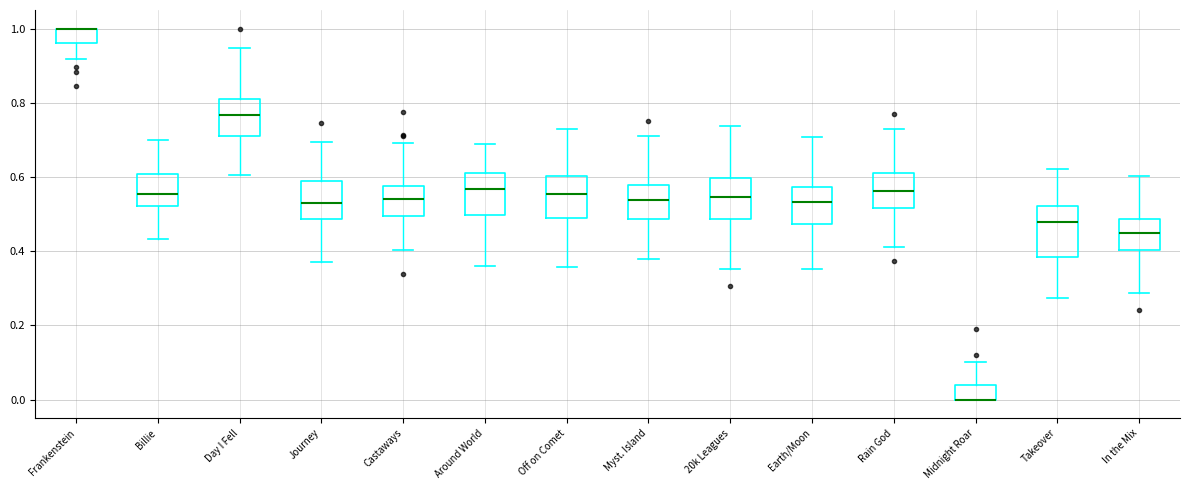

Comparing the boxes themselves (not the whiskers), which one is the tallest?

Takeover